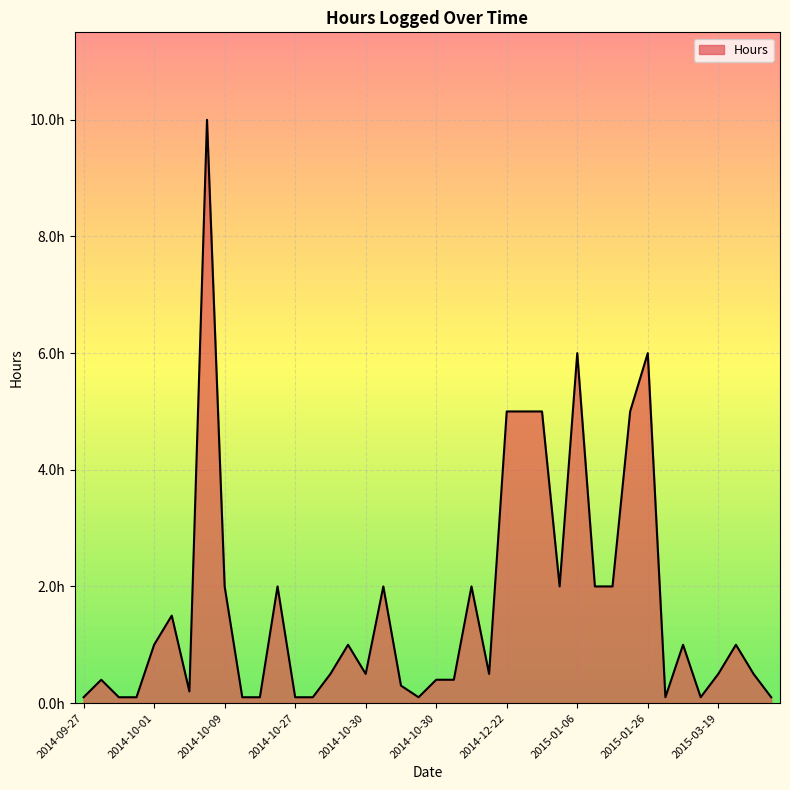

Is this an area chart (filled region under the line)?

Yes